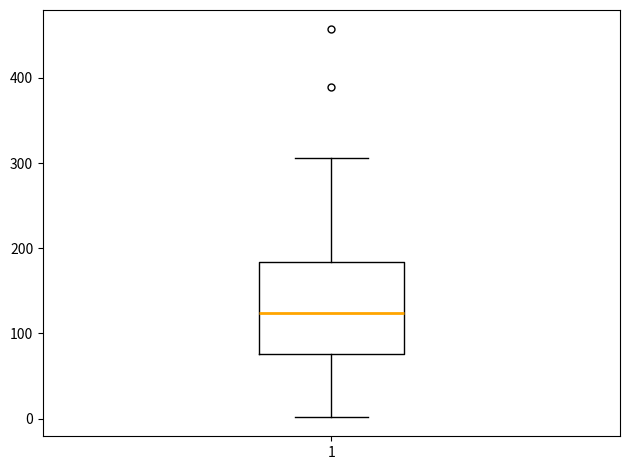

Read this box plot against the y-axis: the position of the median line, the range covered by the box, and the ends of both whiskers. The values are not printed on the chart, so give them approximately, as read against the axis.

median 120, box 80 to 180, whiskers 0 to 310